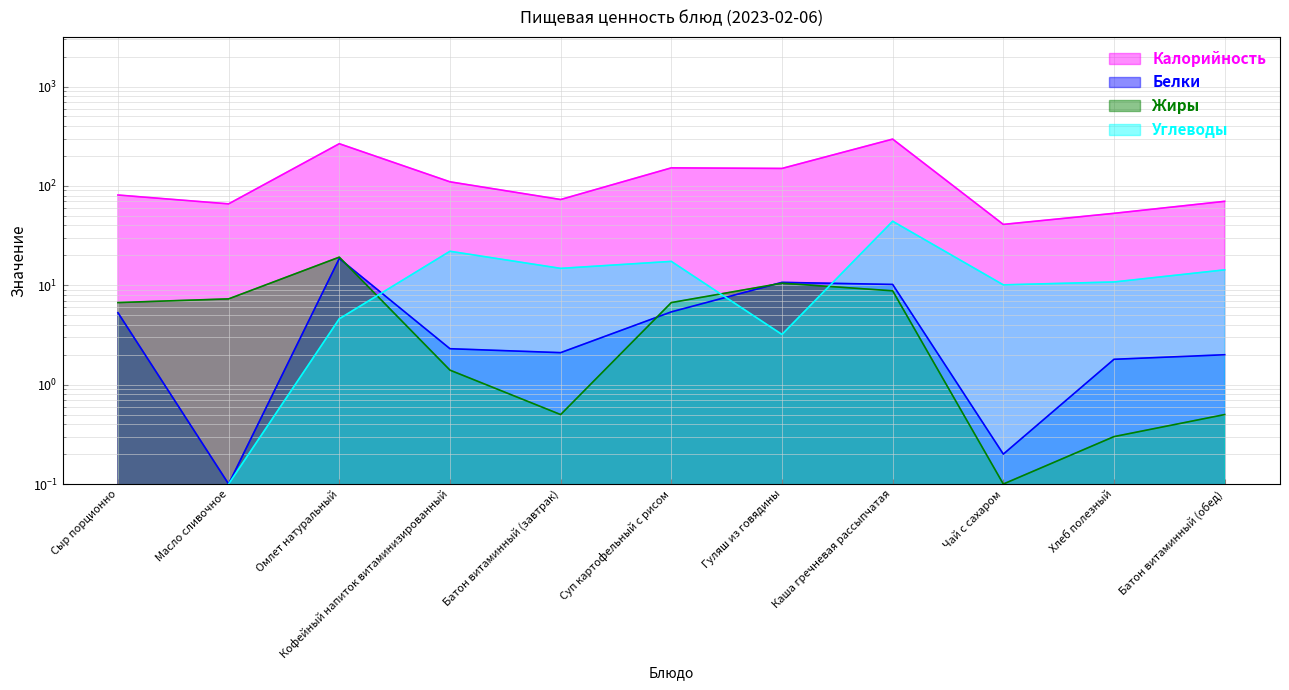

Reading right to left, extract all data points from this chart.

Калорийность: 70.0	53.0	41.0	296.0	150.0	152.0	73.0	110.0	266.0	66.0	81.0
Белки: 2.0	1.8	0.2	10.2	10.7	5.4	2.1	2.3	18.6	0.1	5.3
Жиры: 0.5	0.3	0.1	8.8	10.5	6.7	0.5	1.4	19.2	7.3	6.7
Углеводы: 14.3	10.8	10.1	44.1	3.2	17.4	14.8	22.0	4.6	0.1	0.0